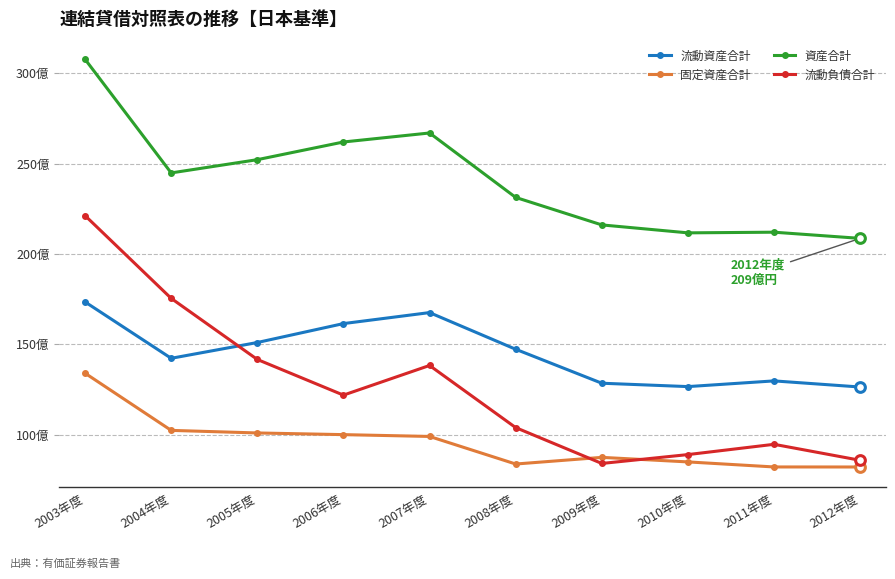

Does the chart have visible grid lines?

Yes